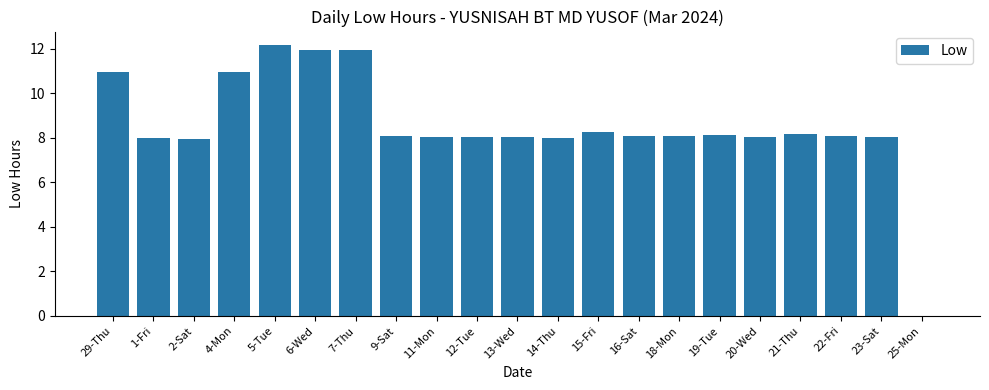

What is the maximum value shown in the chart?

12.2